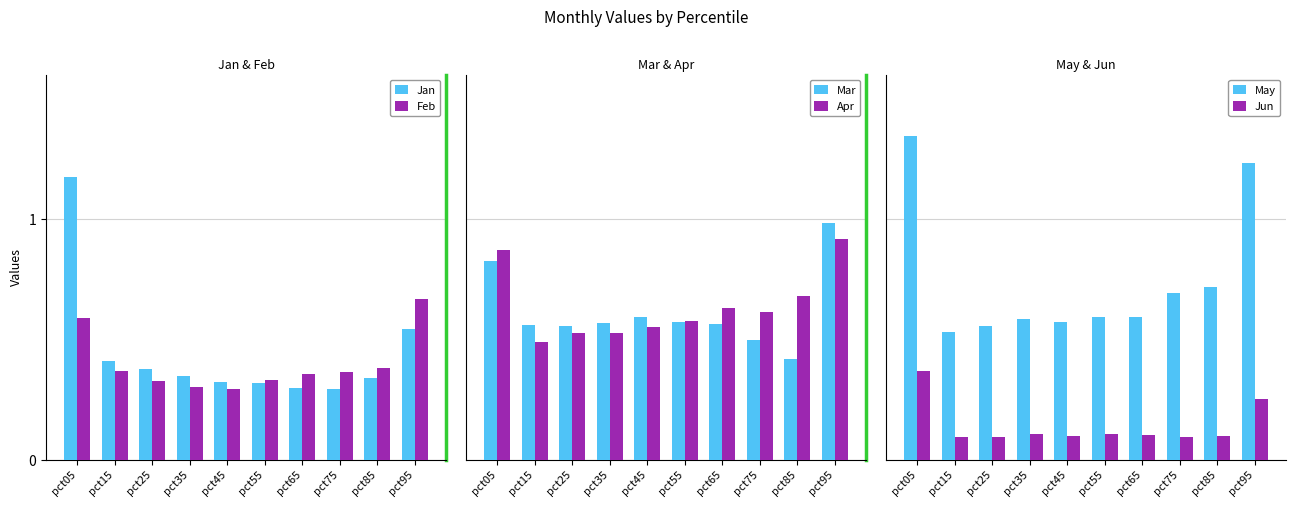

What is the value of the Feb bar at the 2nd from the left?

0.4